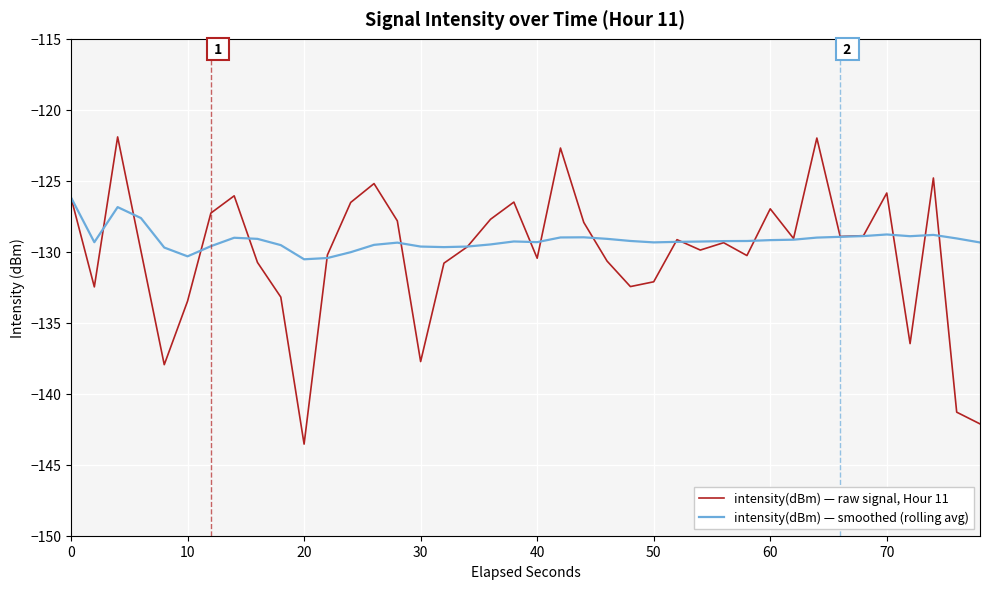

Which series has the widest spread of values?

intensity(dBm) — raw signal, Hour 11